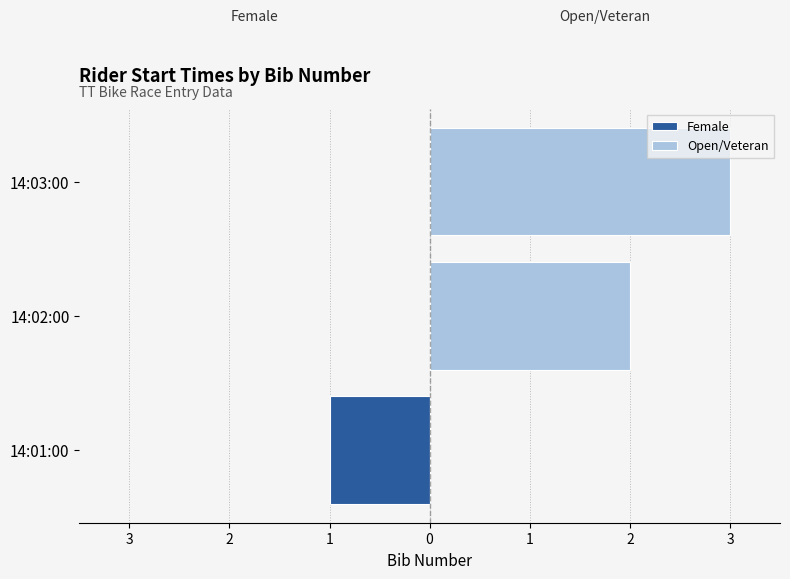

How many values in the Female series are below 0?

1